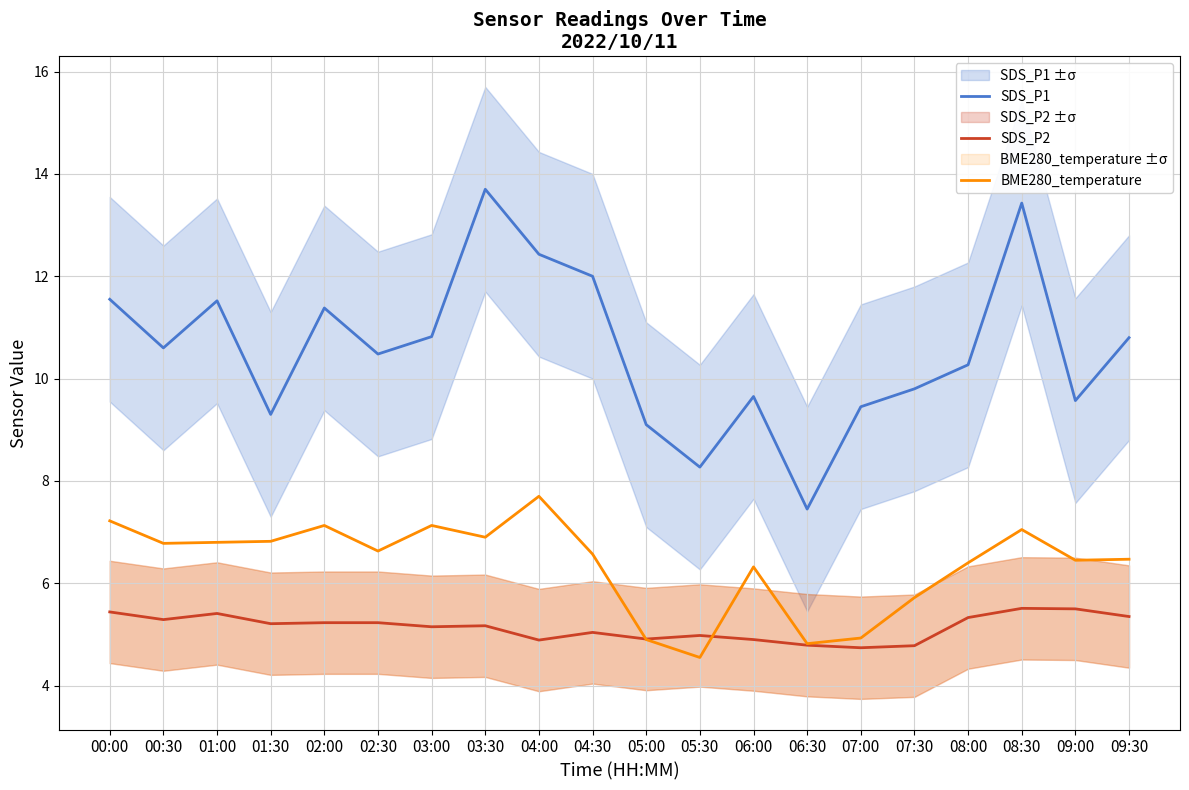

What is the sum of all SDS_P2 values?

102.9